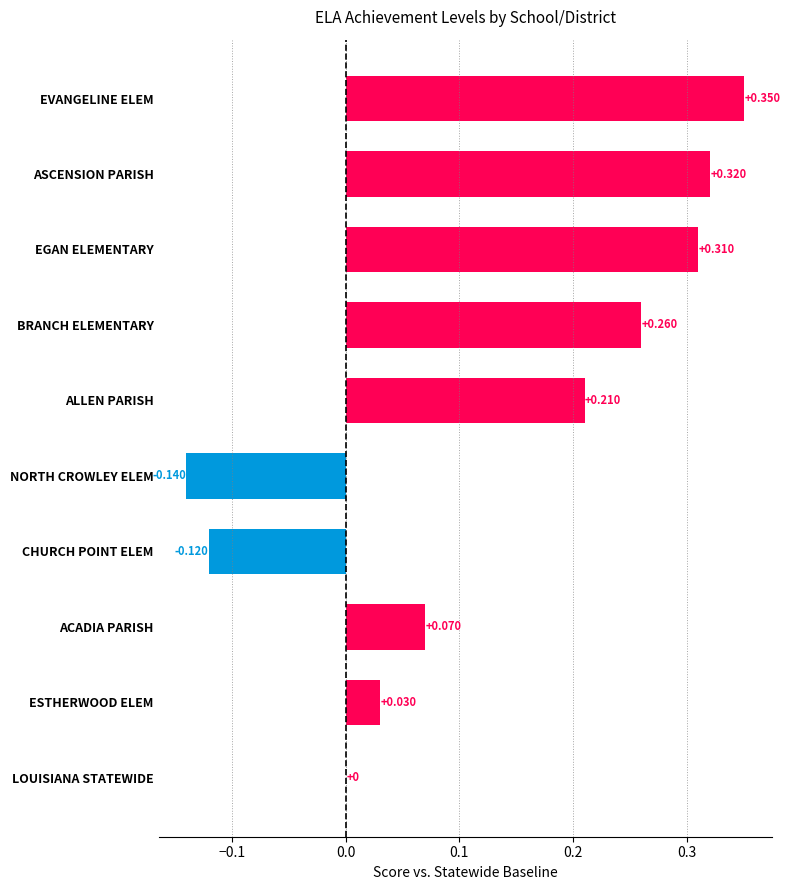

How many data points does each series have?

10